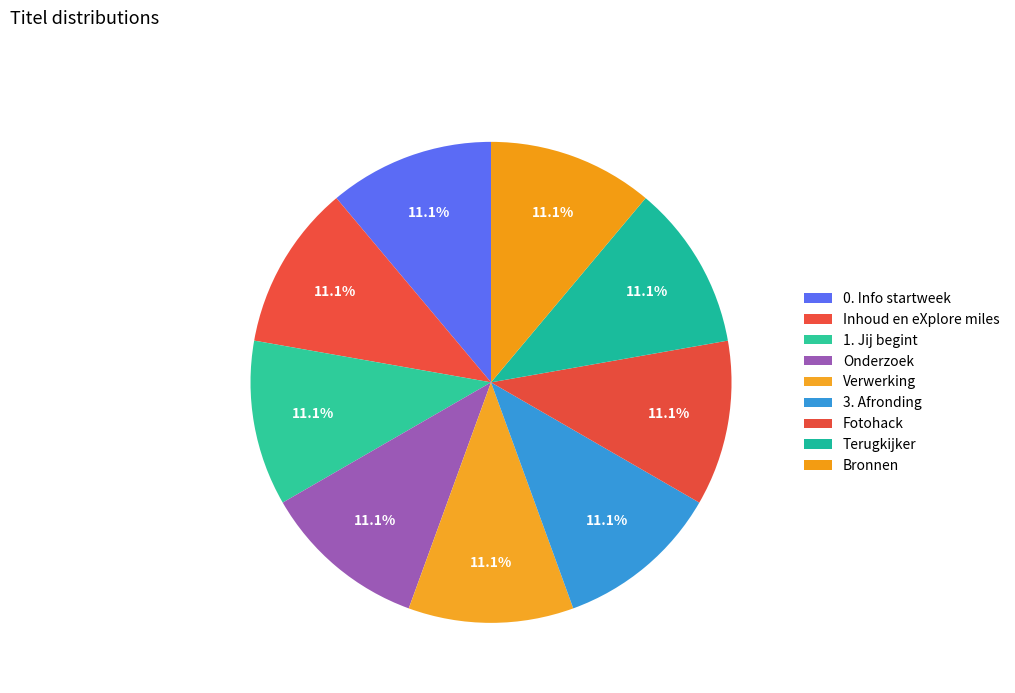

True or false: 3. Afronding accounts for 16% of the total.

False